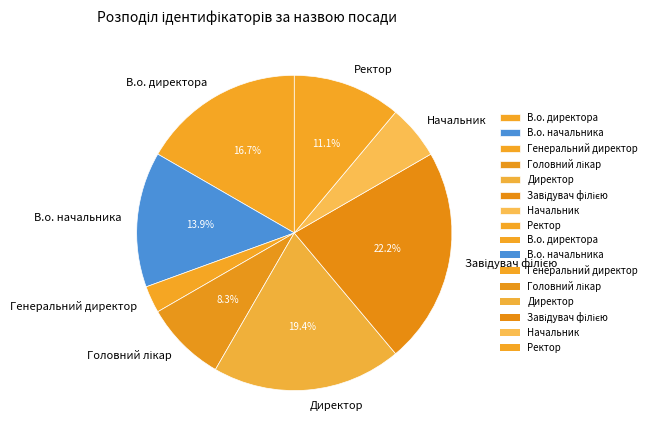

Which category has the smallest portion of the pie?

Генеральний директор